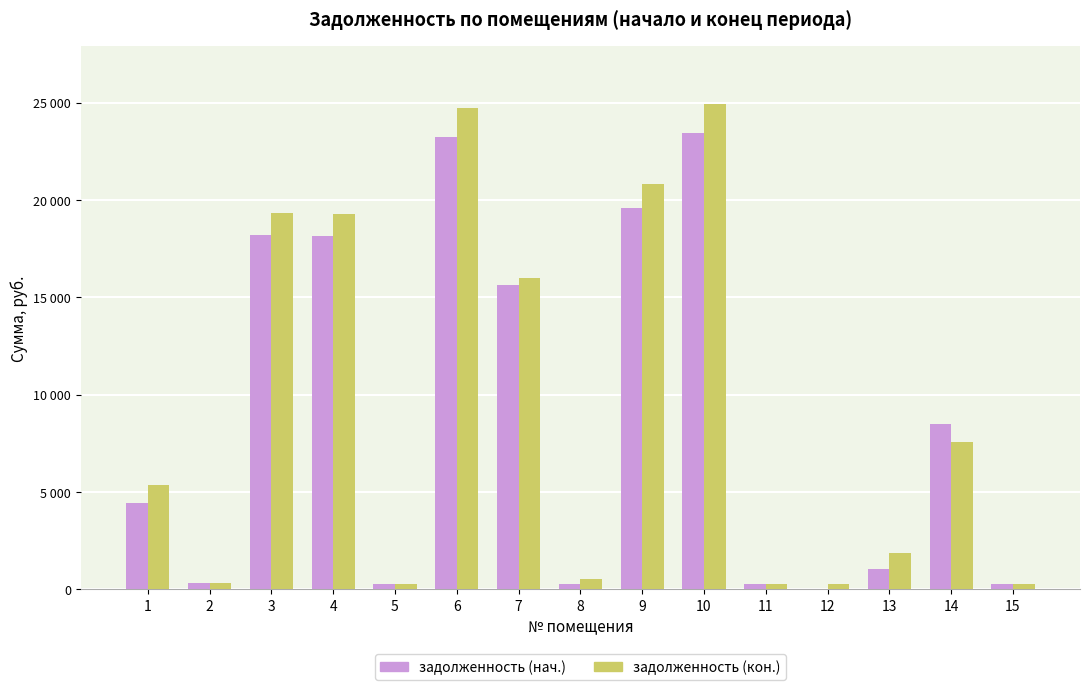

Is the value of задолженность (кон.) at 8 greater than the value of задолженность (нач.) at 9?

No